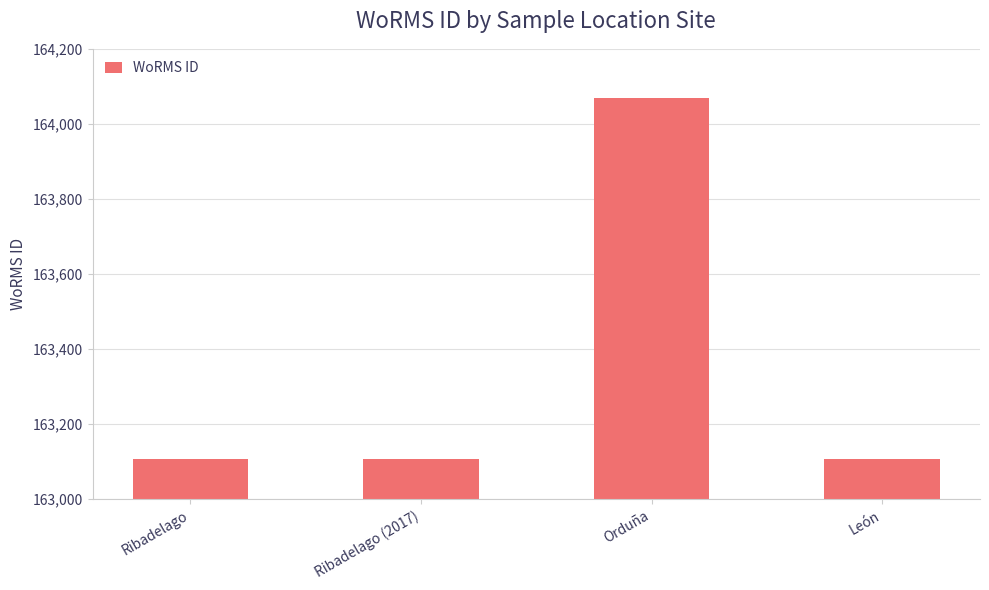

What is the approximate value at Ribadelago, to the nearest 50?

163100